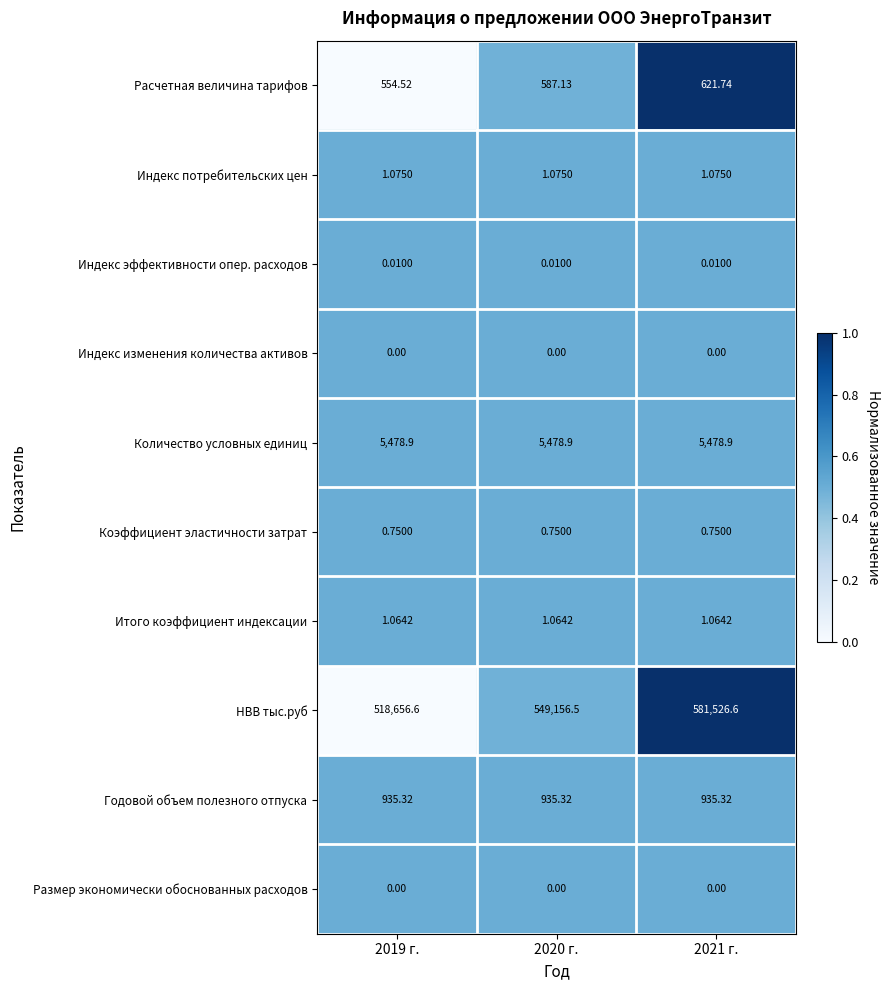

Is the value of НВВ тыс.руб at 2019 г. greater than the value of Количество условных единиц at 2020 г.?

Yes